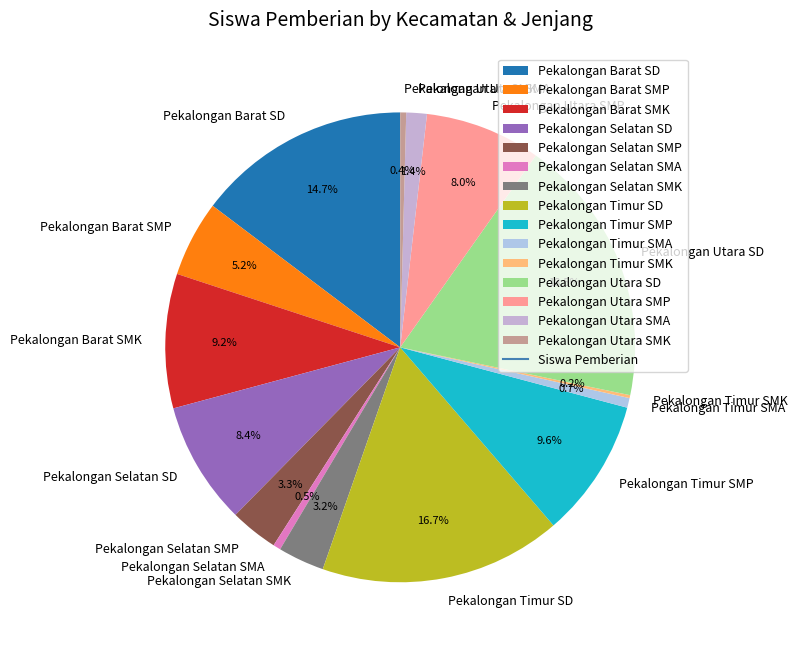

What percentage do Pekalongan Utara SD and Pekalongan Selatan SMP together represent?

21.8%